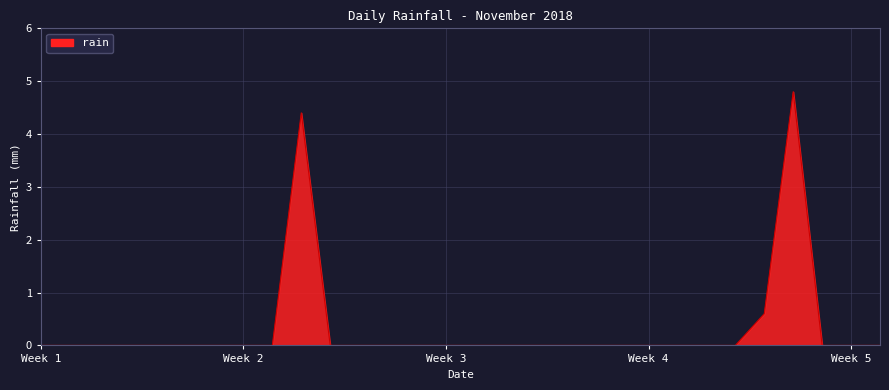

What is the difference between the maximum and minimum values?

4.8